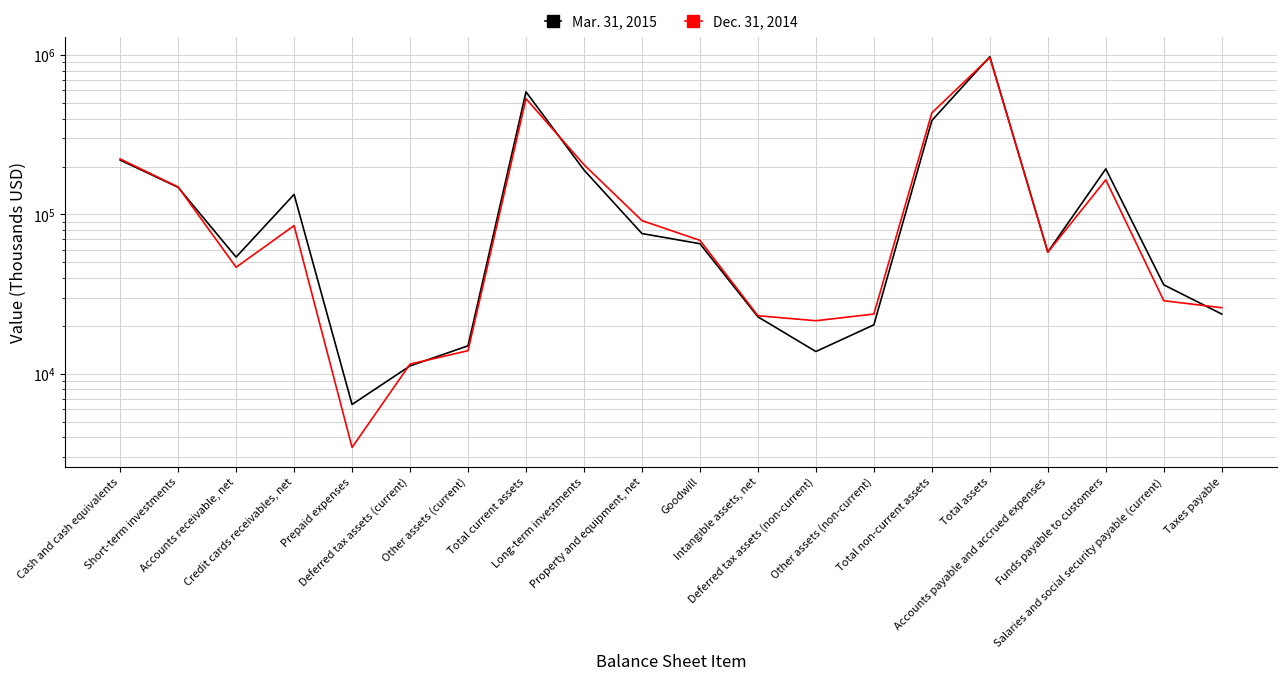

Which series has the widest spread of values?

Mar. 31, 2015